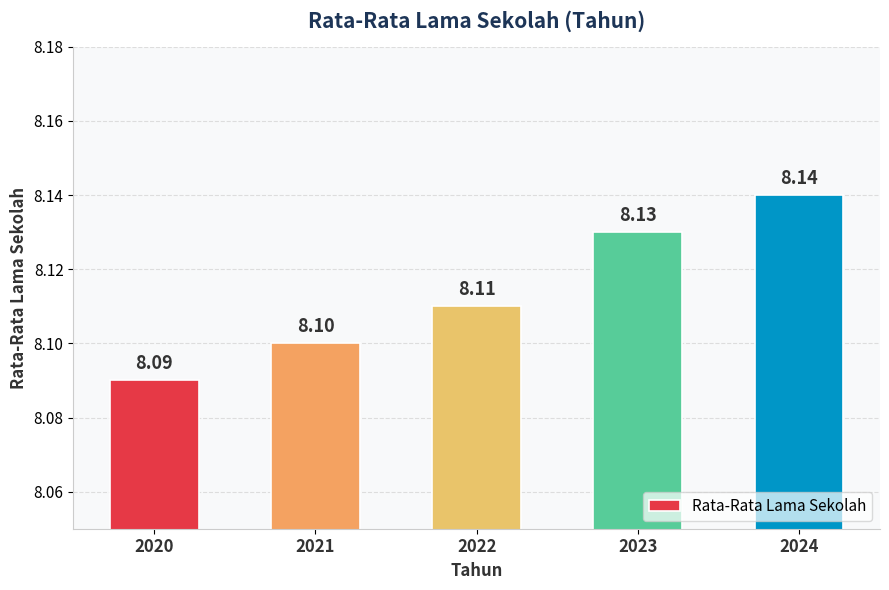

Reading right to left, list all the values displayed in this chart.

2024=8.1	2023=8.1	2022=8.1	2021=8.1	2020=8.1